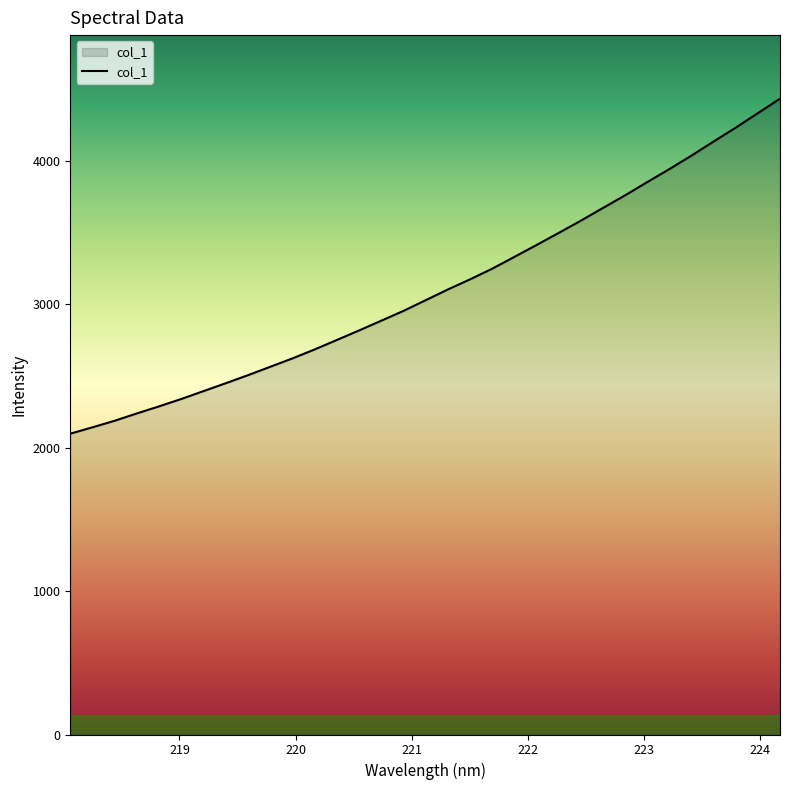

What is the smallest value displayed?

2098.2